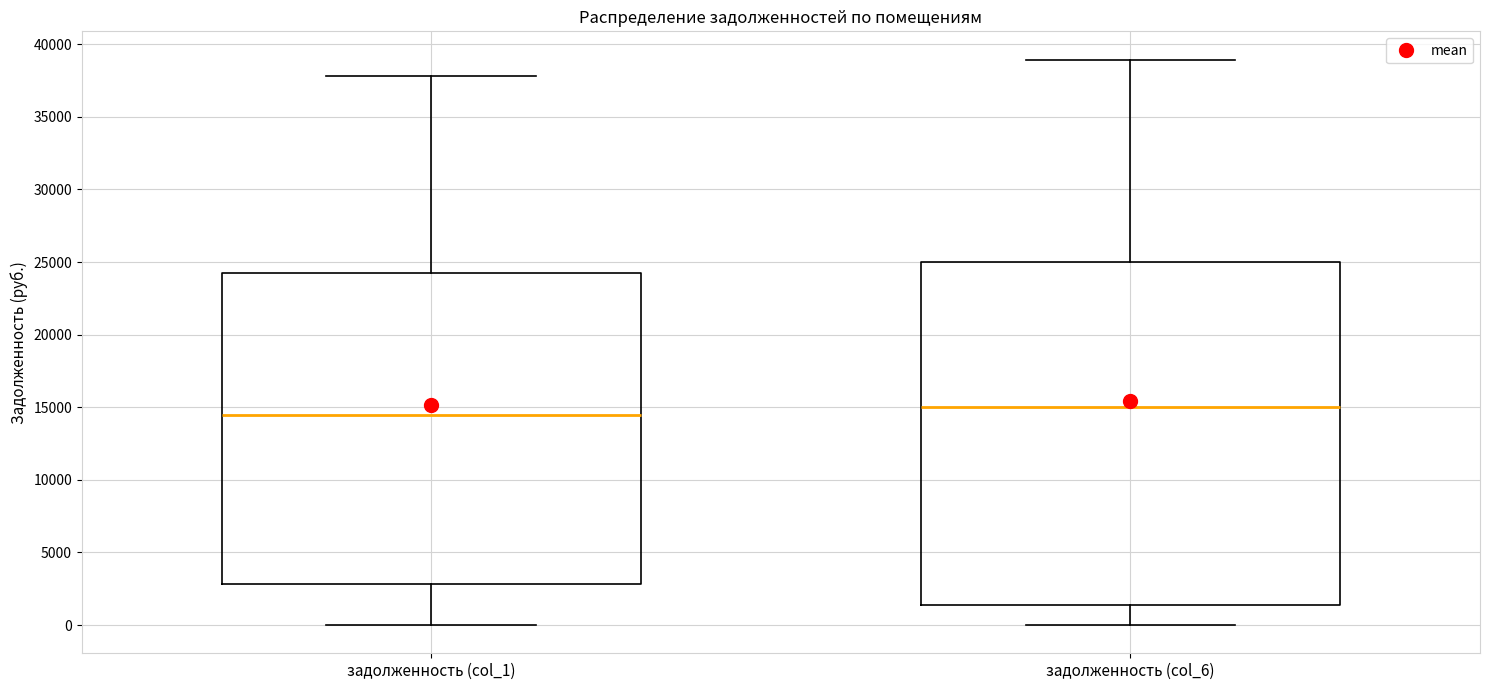

Reading left to right, read every box against the y-axis: the position of its median line, the range the box covers, and the ends of its whiskers. The values are not printed on the chart, so give them approximately, as read against the axis.

задолженность (col_1): median 14500, box 3000 to 24500, whiskers 0 to 38000
задолженность (col_6): median 15000, box 1500 to 25000, whiskers 0 to 39000